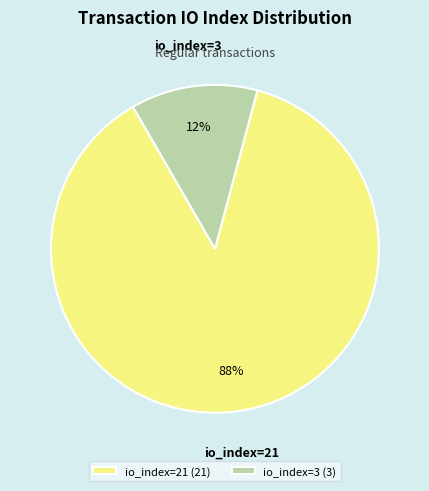

Is it true that io_index=3 is 22% of the pie?

False